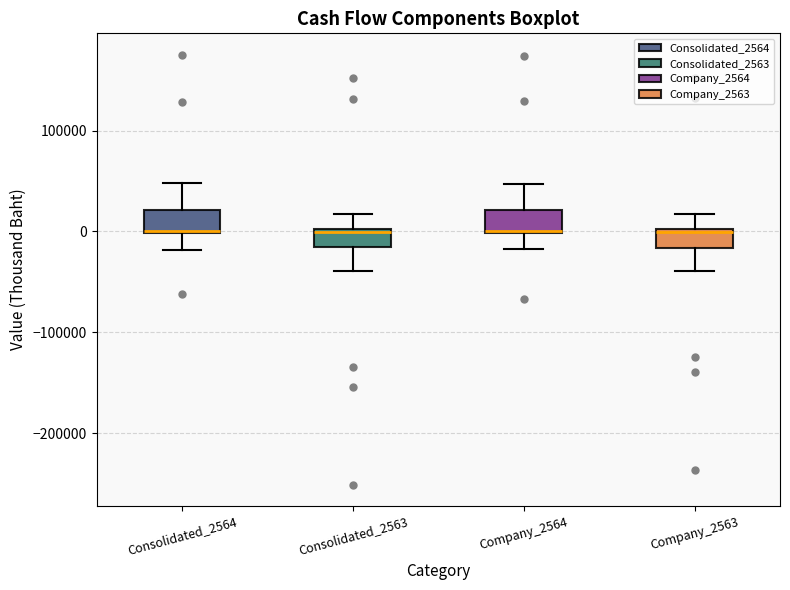

Reading left to right, transcribe this box plot: for each box, give where its median line is, the range the box spans, and where its two whiskers end, as read against the y-axis. The values are not printed on the chart, so give them approximately, as read against the axis.

Consolidated_2564: median 0 (drawn on the box's lower edge), box 0 to 20000, whiskers -20000 to 50000
Consolidated_2563: median 0, box -20000 to 0, whiskers -40000 to 20000
Company_2564: median 0 (drawn on the box's lower edge), box 0 to 20000, whiskers -20000 to 50000
Company_2563: median 0, box -20000 to 0, whiskers -40000 to 20000